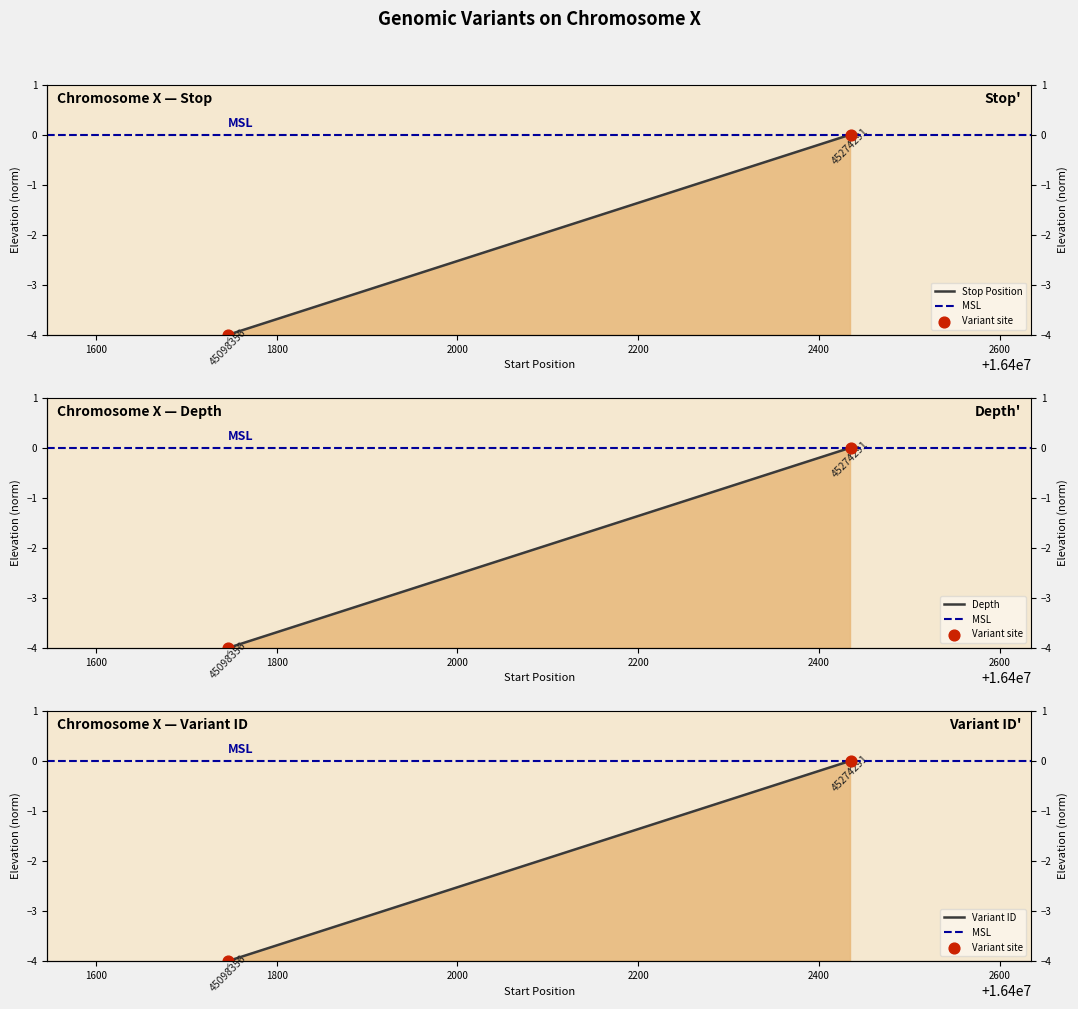

Which series has the largest total across all categories?

MSL